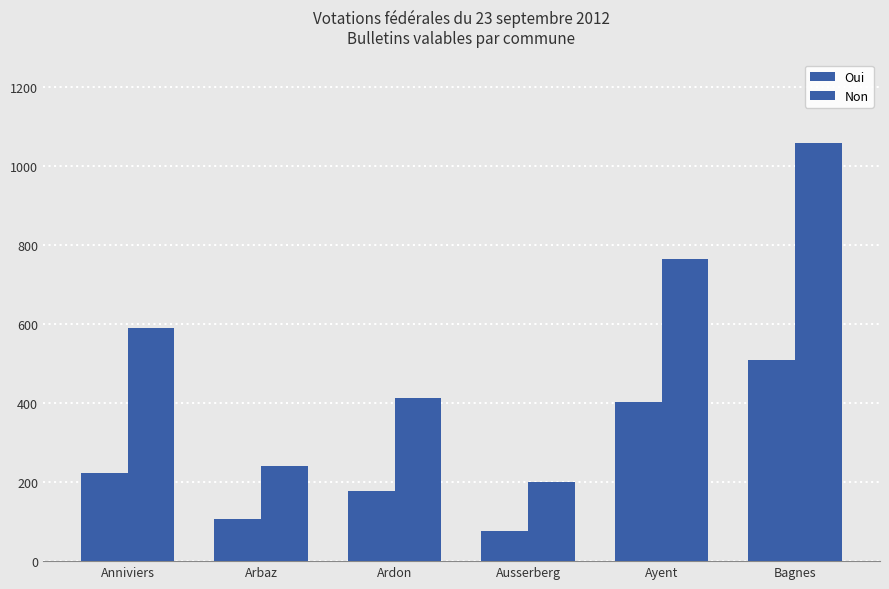

What is the label of the 4th bar from the left?

Ausserberg